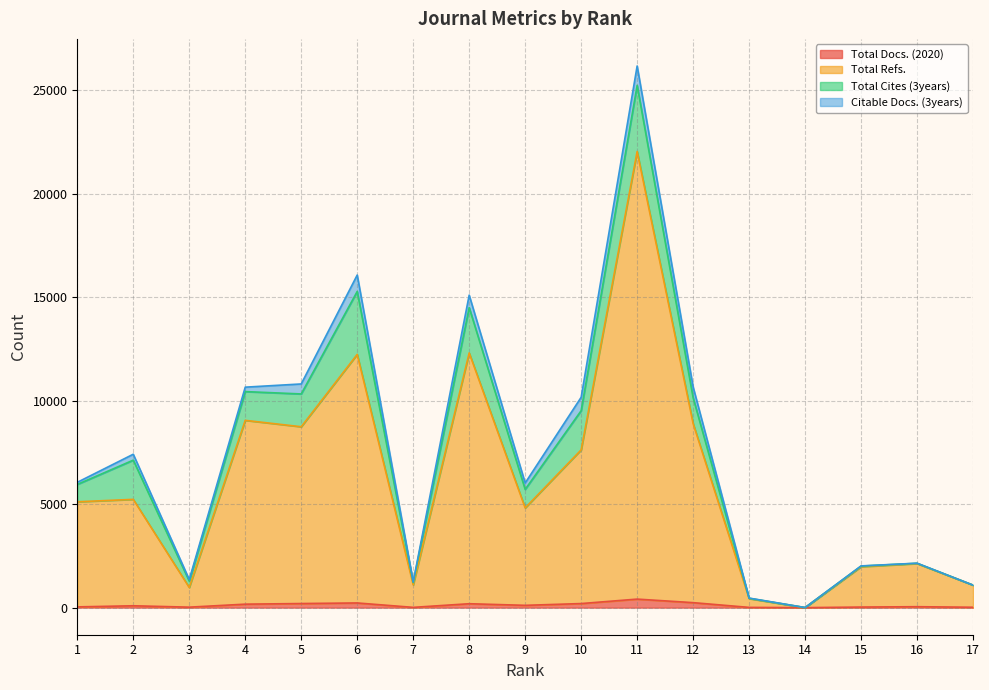

What is the value of the Total Docs. (2020) point at the 7th from the left?

13